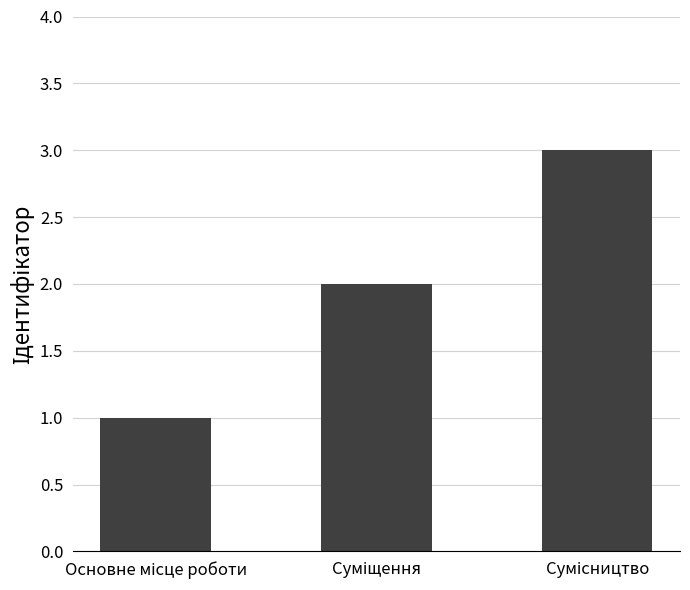

What is the difference between the maximum and second lowest values?

1